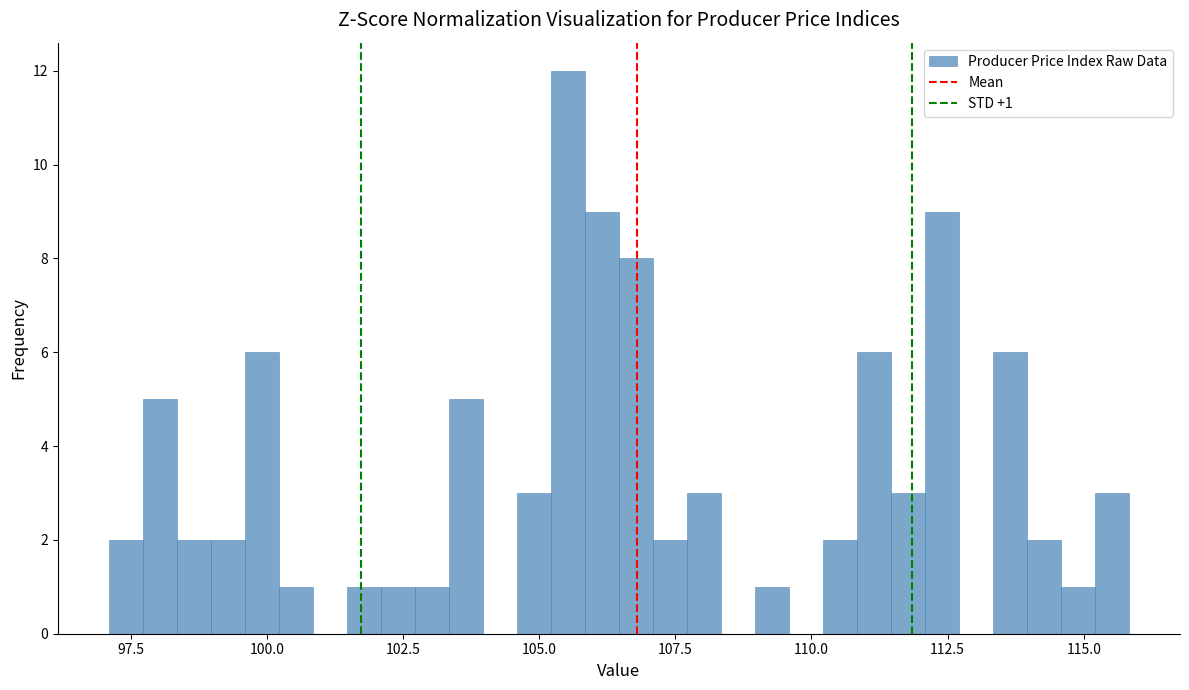

Read against the x-axis, roughly where is the centre of the tallest bar?

105.5